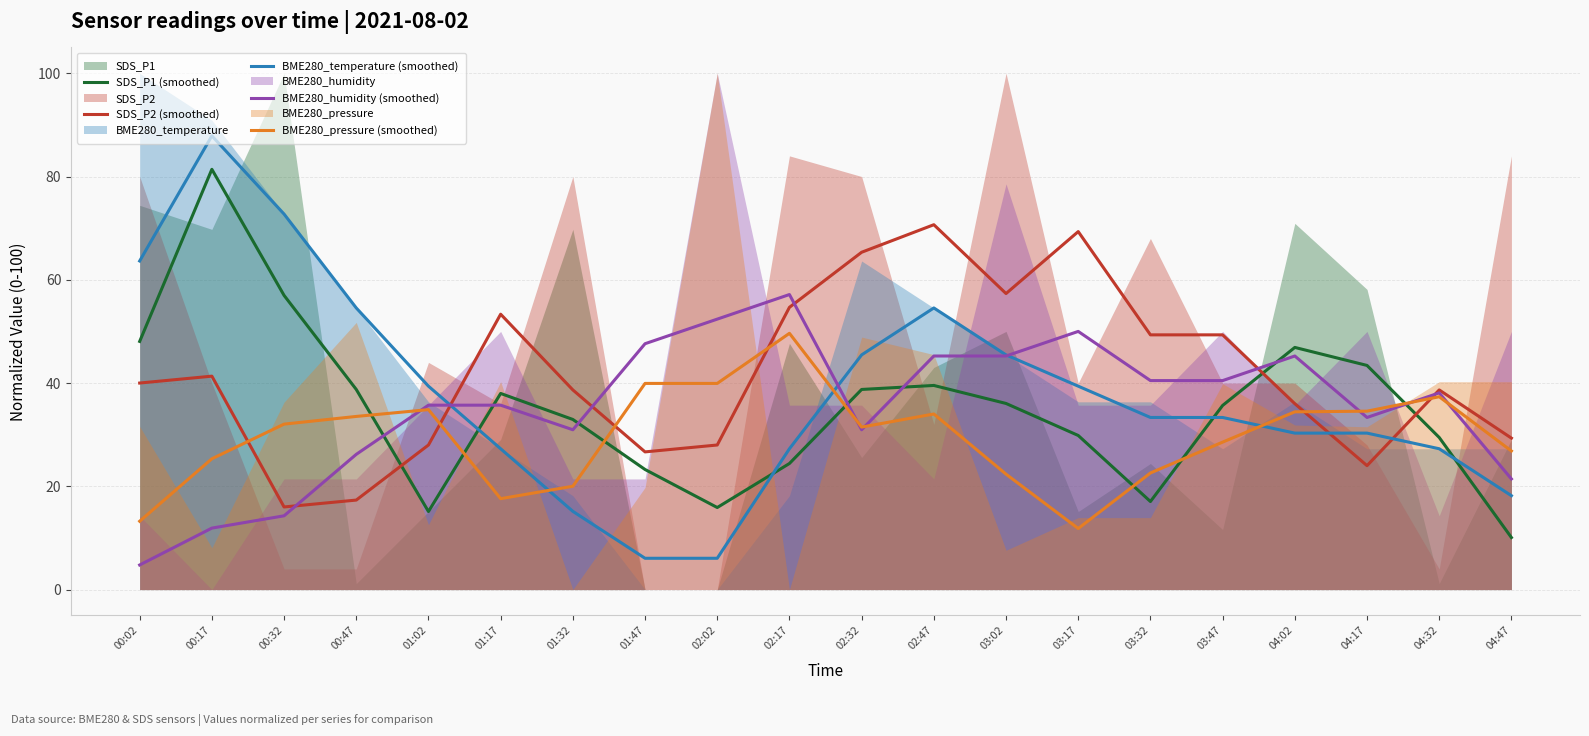

How many interior local peaks does the BME280_humidity (smoothed) series have?

4